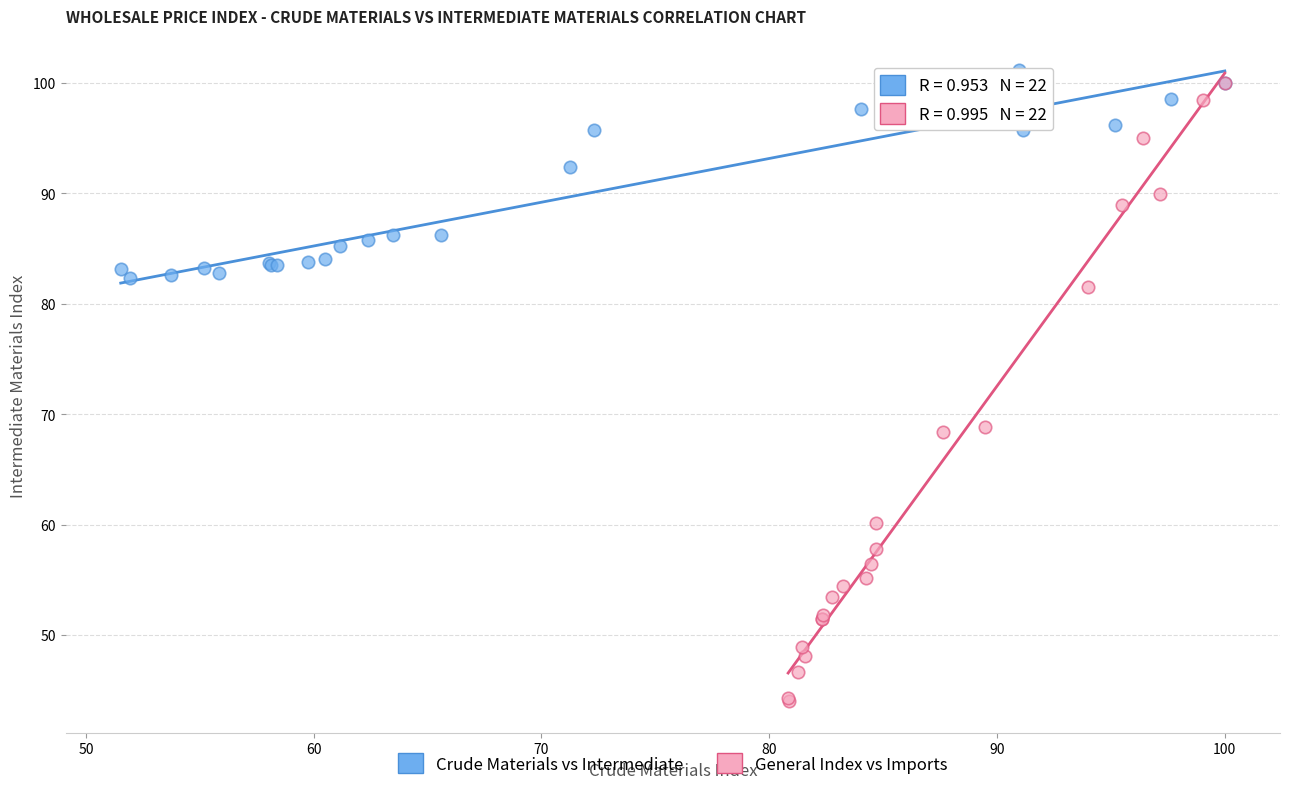

Which series has the largest Y range (max minus min)?

General Index vs Imports